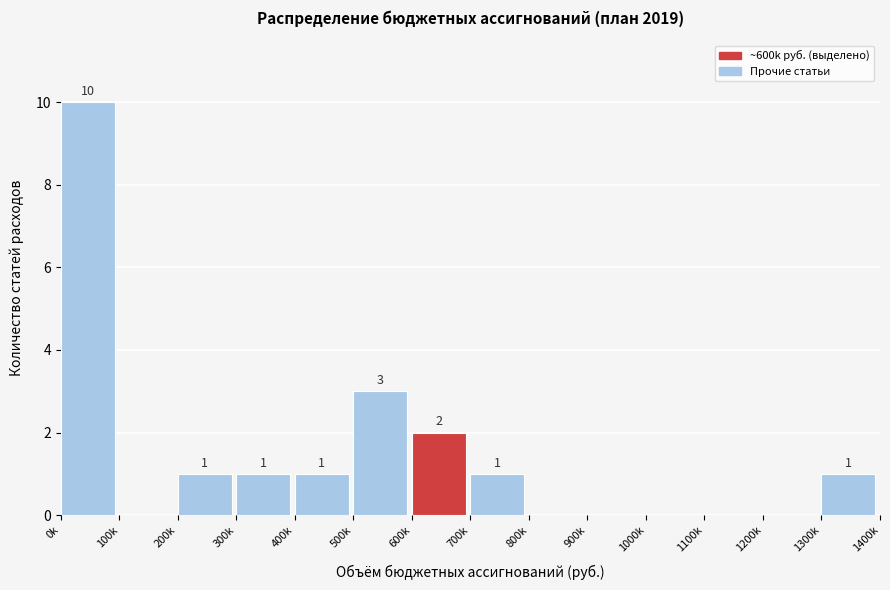

Reading left to right, extract all data points from this chart.

0k=10	100k=0	200k=1	300k=1	400k=1	500k=3	600k=2	700k=1	800k=0	900k=0	1000k=0	1100k=0	1200k=0	1300k=1